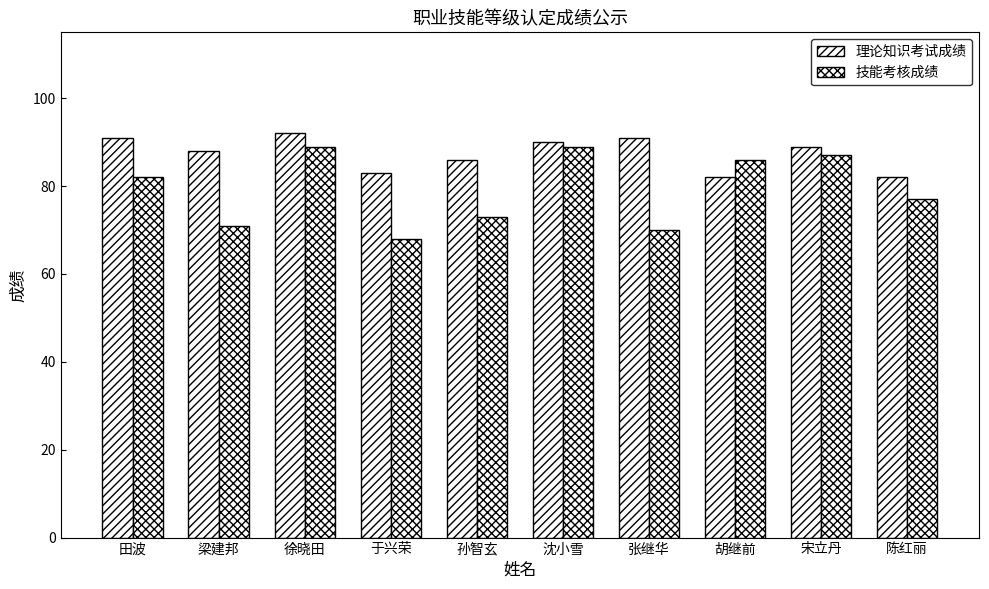

At which category does the chart reach its minimum across all series?

于兴荣